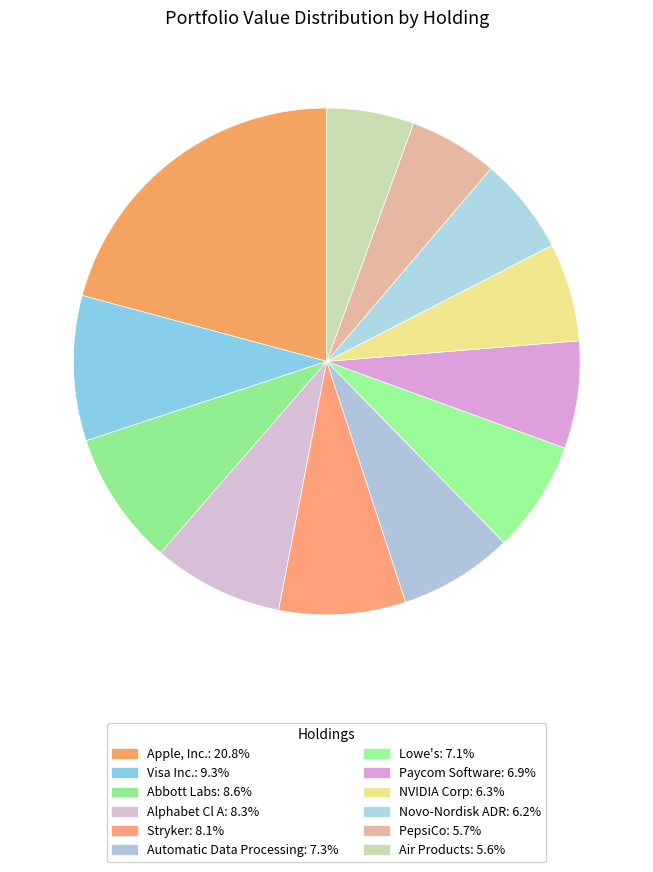

Is there a majority slice in this chart?

No